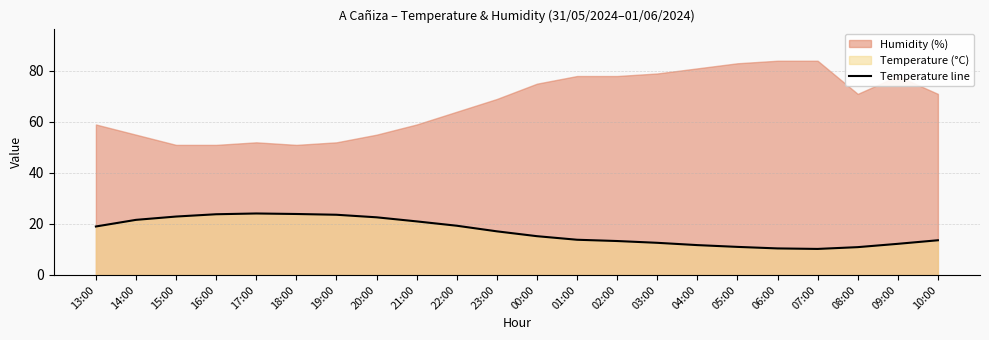

At which label is the value closest to 17?

23:00